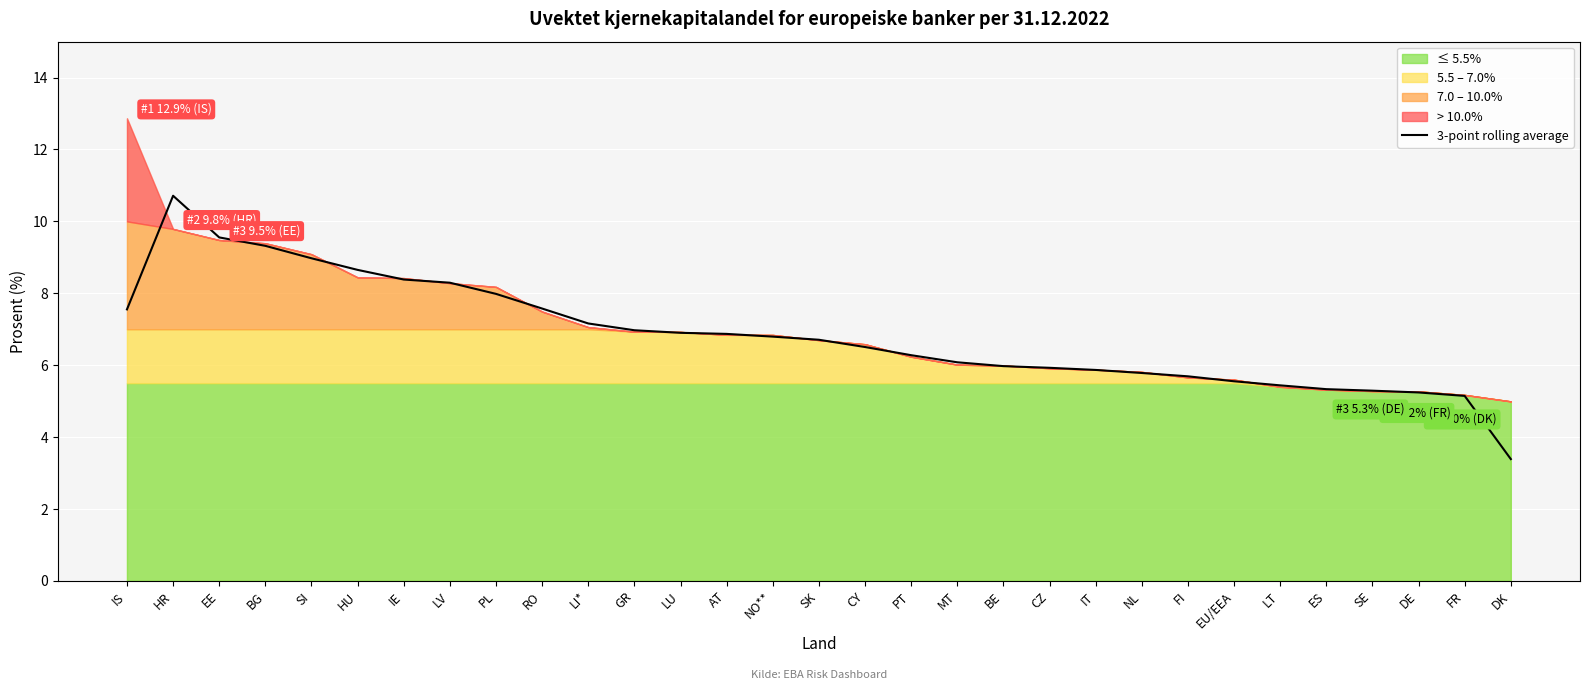

What is the ratio of the value at LI* to the value at PT?

1.1